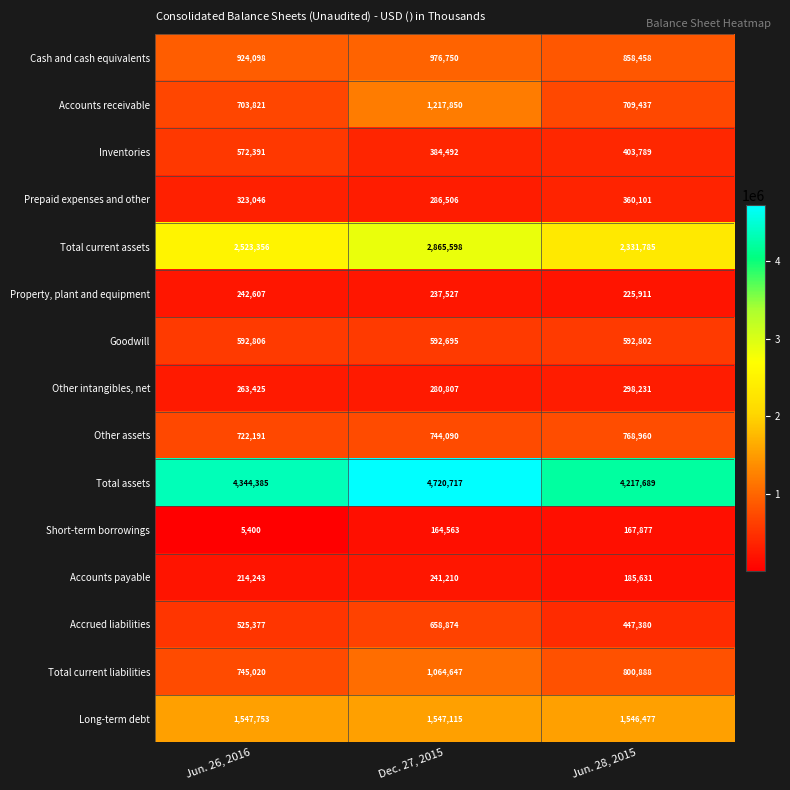

What is the sum of the Total current liabilities values at Jun. 28, 2015 and Jun. 26, 2016?

1545908